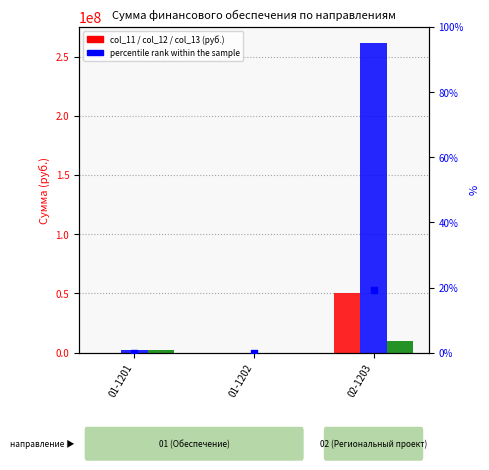

What is the total value across all series at 02-1203?

322000000